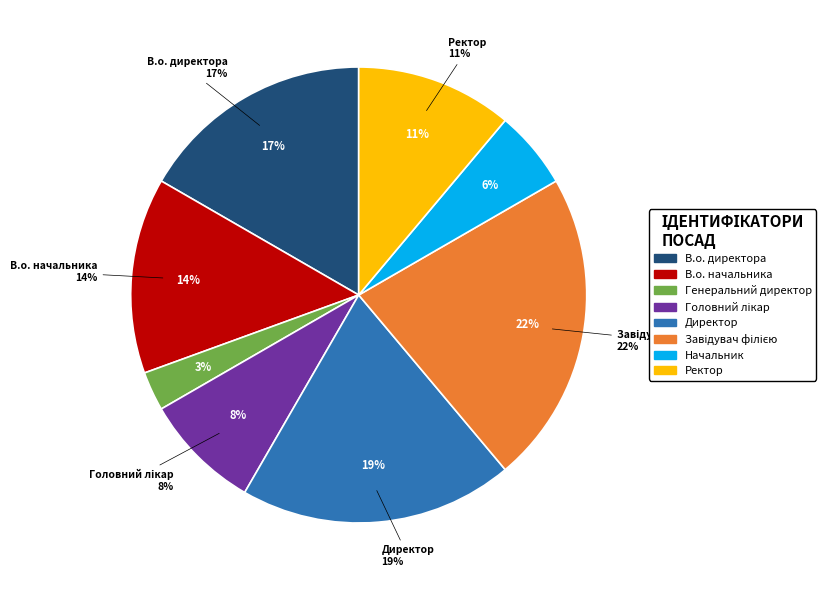

Approximately how many times larger is the value at Генеральний директор compared to Начальник?

0.5